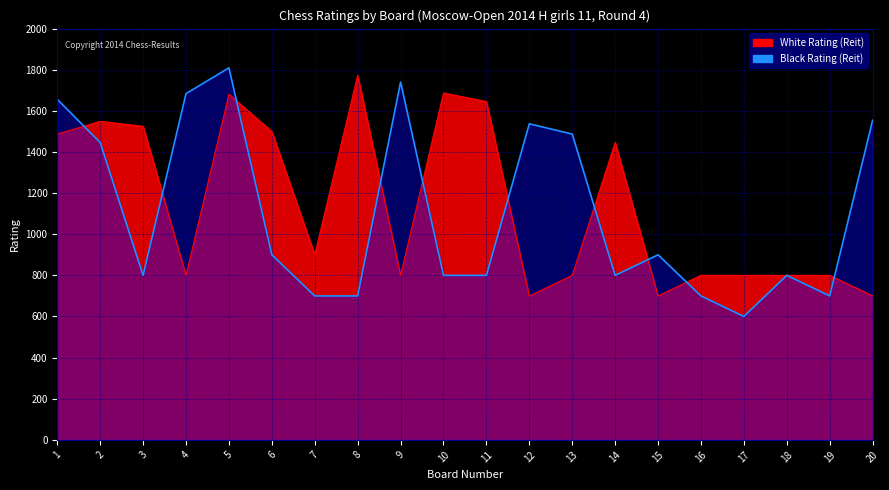

What is the difference between the maximum and minimum values in the White Rating (Reit) series?

1073